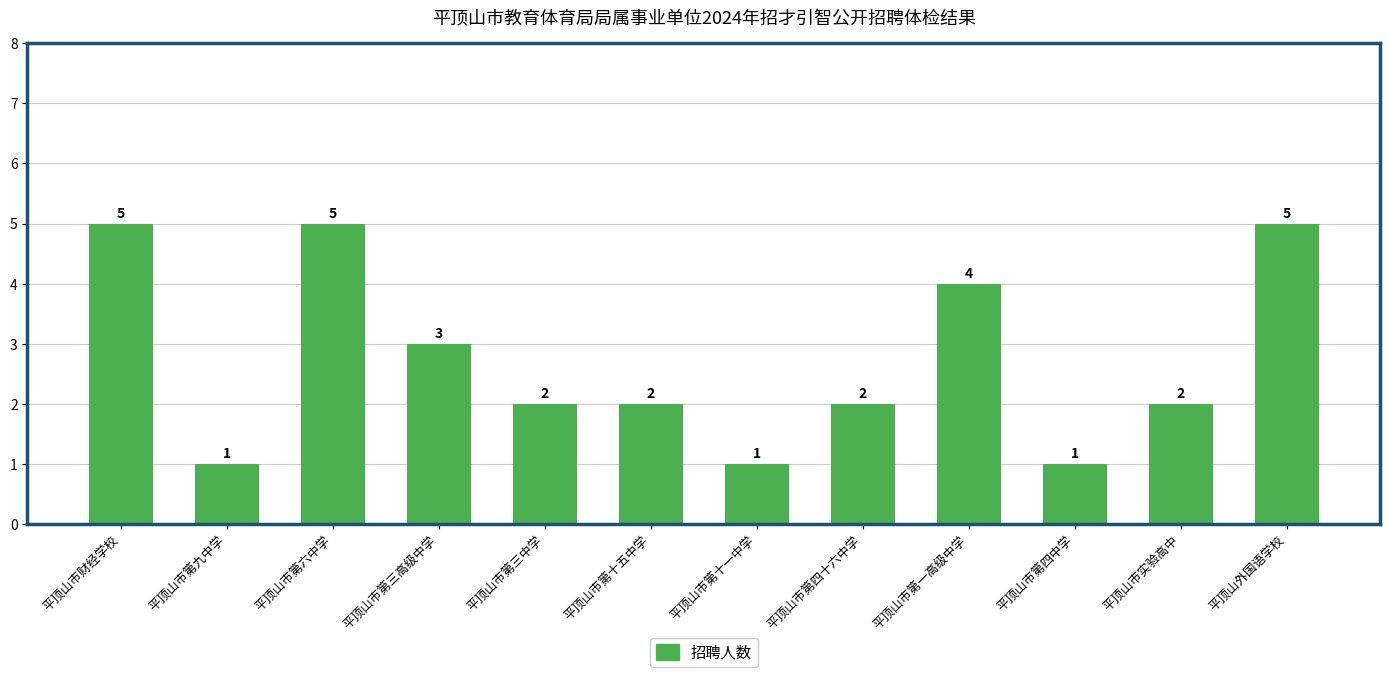

The value at 平顶山市第一高级中学 is 6. True or false?

False